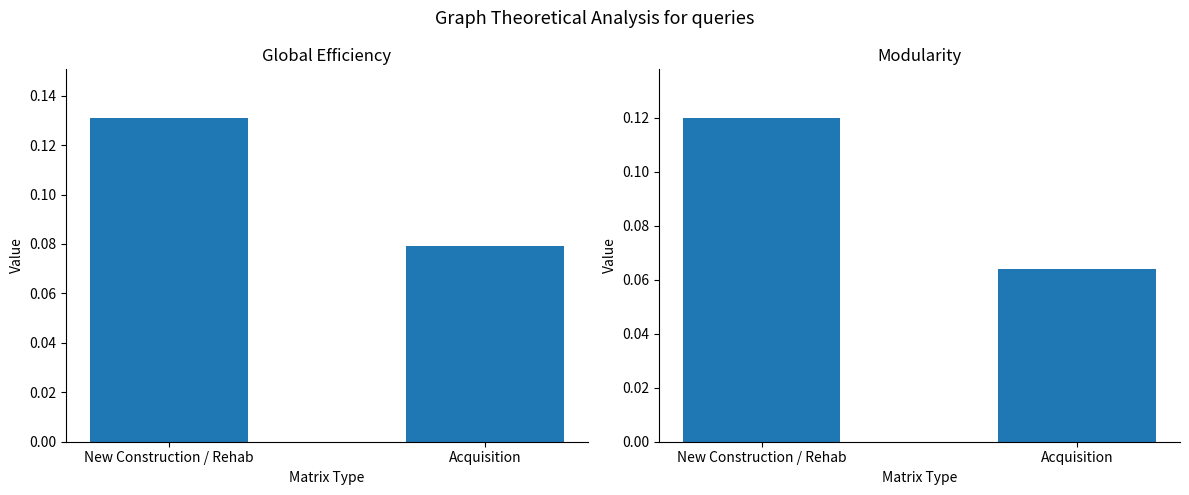

What is the sum of the New Construction / Rehab values at Acquisition and New Construction / Rehab?

0.2